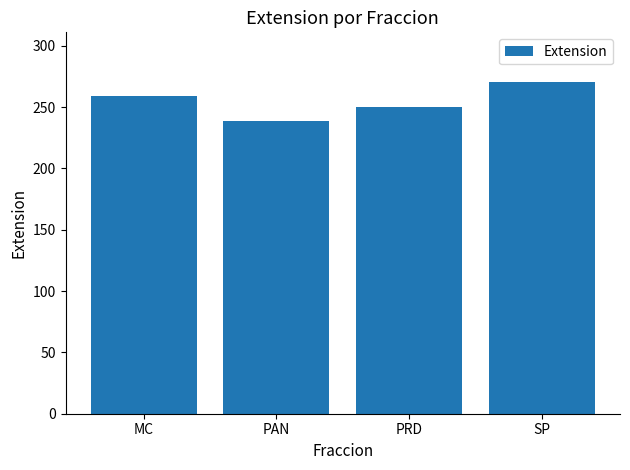

What is the minimum value shown in the chart?

238.5